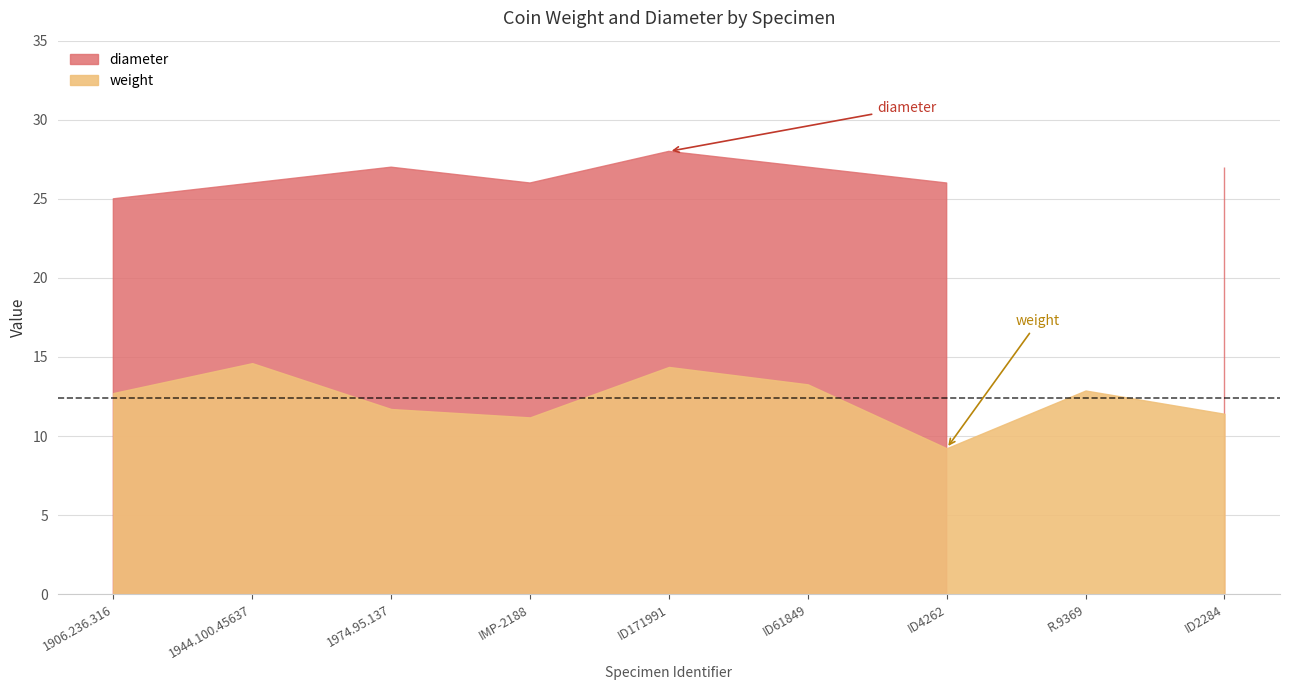

At which category does diameter reach its first local peak?

1974.95.137